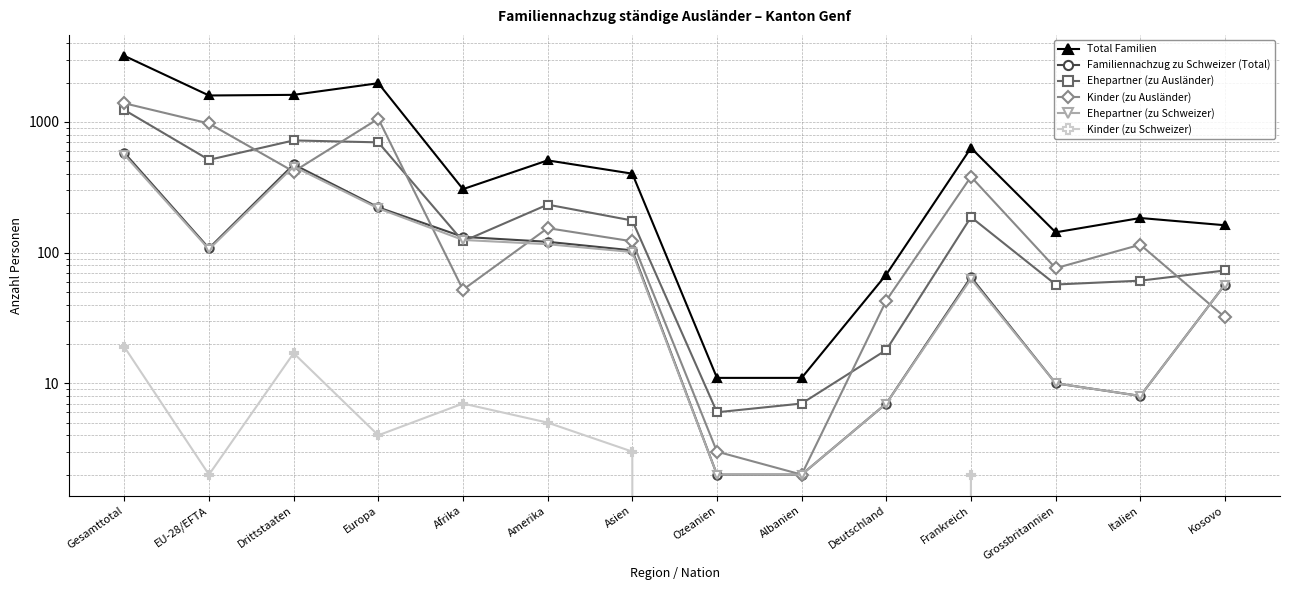

How many interior local valleys does the Total Familien series have?

3